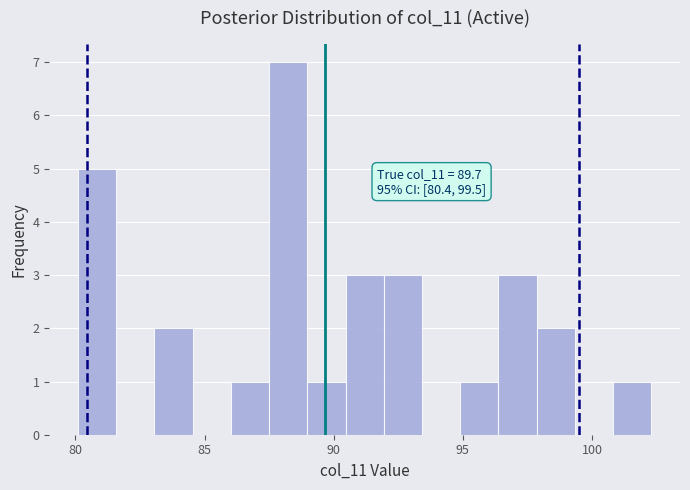

Read against the x-axis, roughly where is the centre of the tallest bar?

88.0